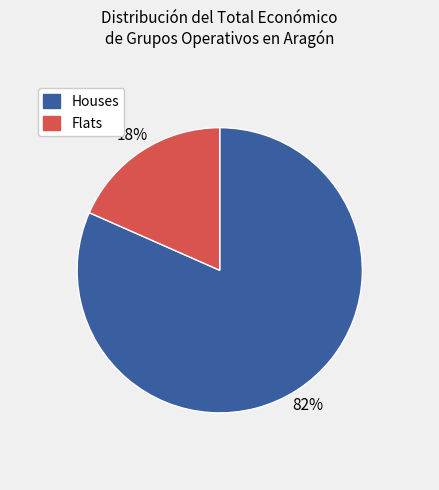

To the nearest percent, what is the average slice percentage?

50%